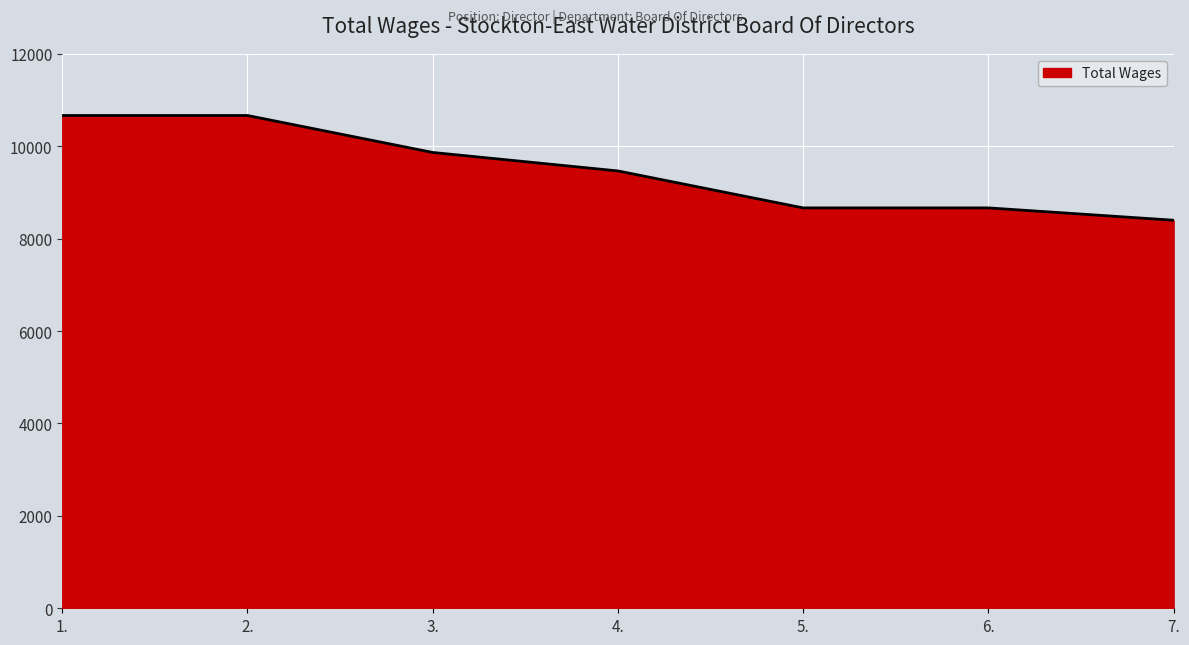

Reading right to left, list all the values displayed in this chart.

7.=8399	6.=8666	5.=8666	4.=9466	3.=9866	2.=10666	1.=10666